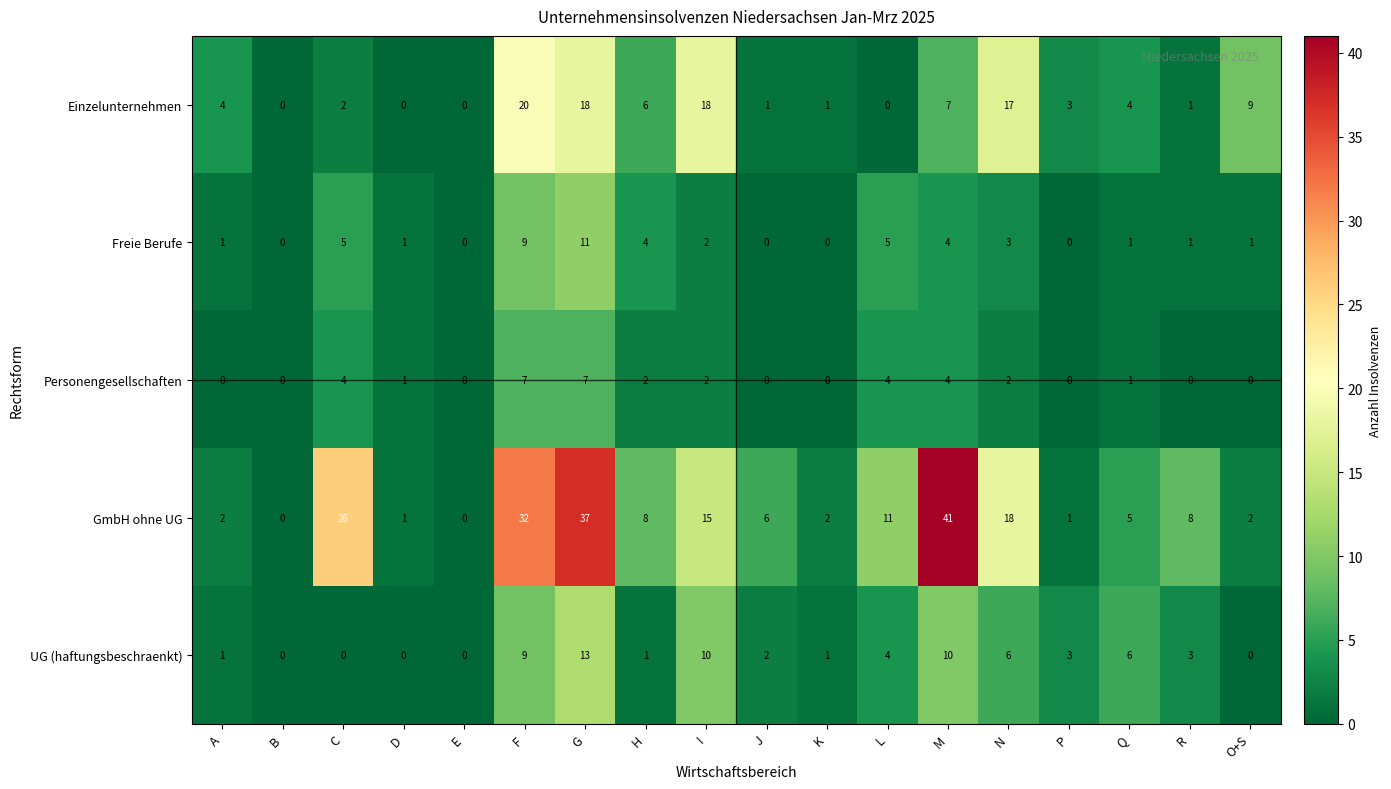

The value of UG (haftungsbeschraenkt) at P is 3. True or false?

True